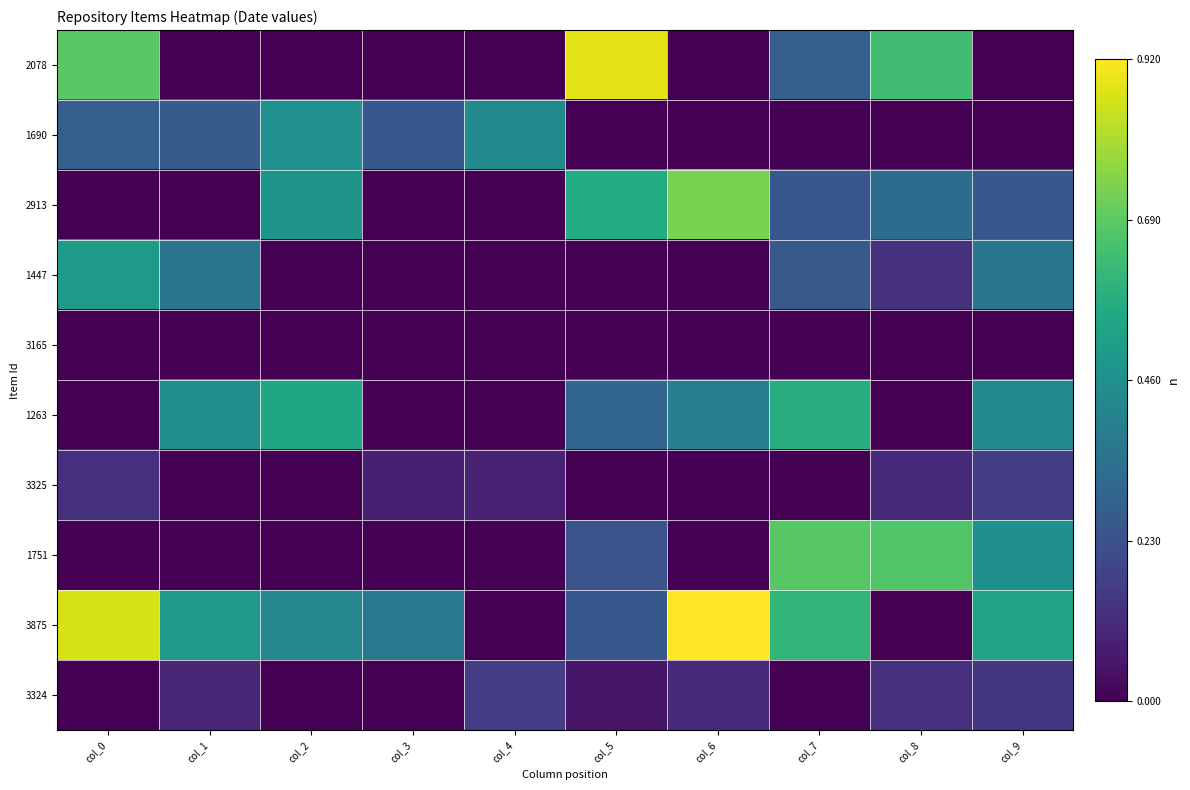

Rank the series at col_5 from lowest to highest value.

1690, 1447, 3165, 3325, 3324, 1751, 3875, 1263, 2913, 2078